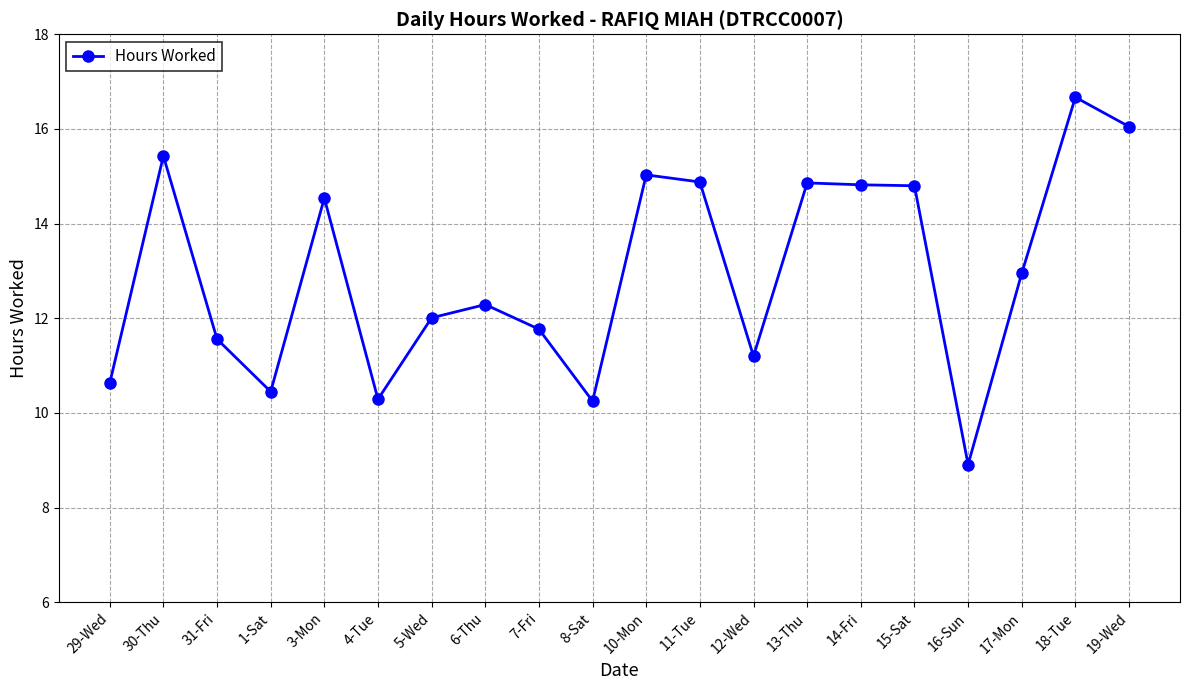

What is the sum of all values?

259.4